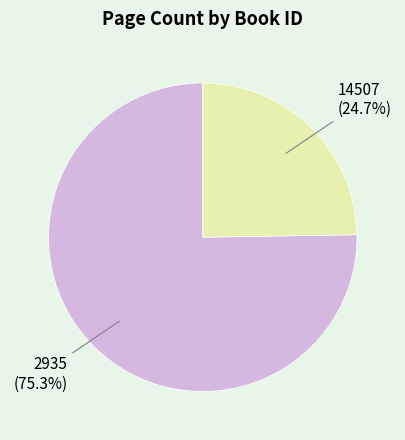

To the nearest percent, what is the difference between the largest and smallest slice percentages?

51%